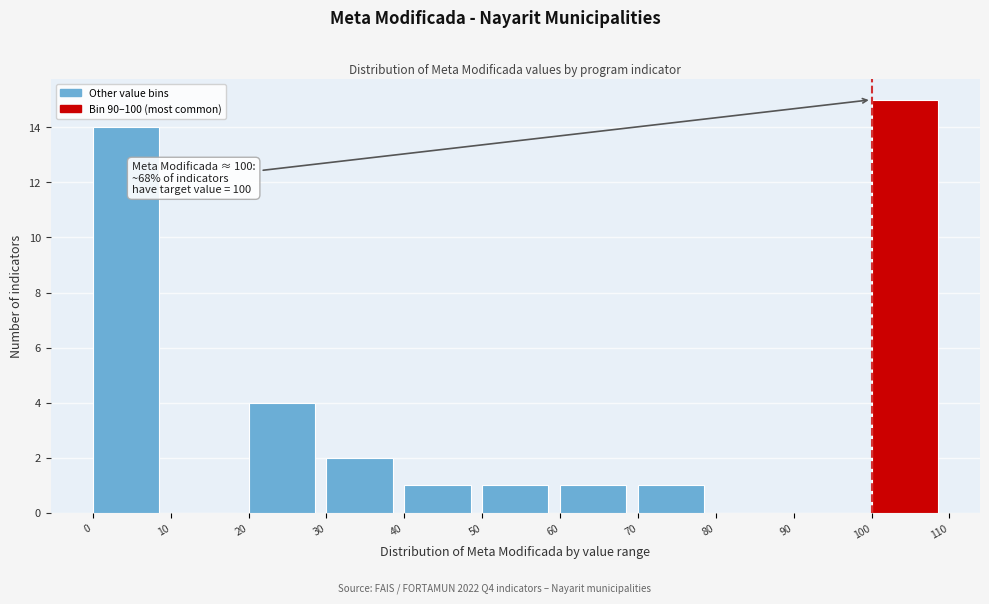

Which range on the x-axis has the tallest bar?

100 to 110